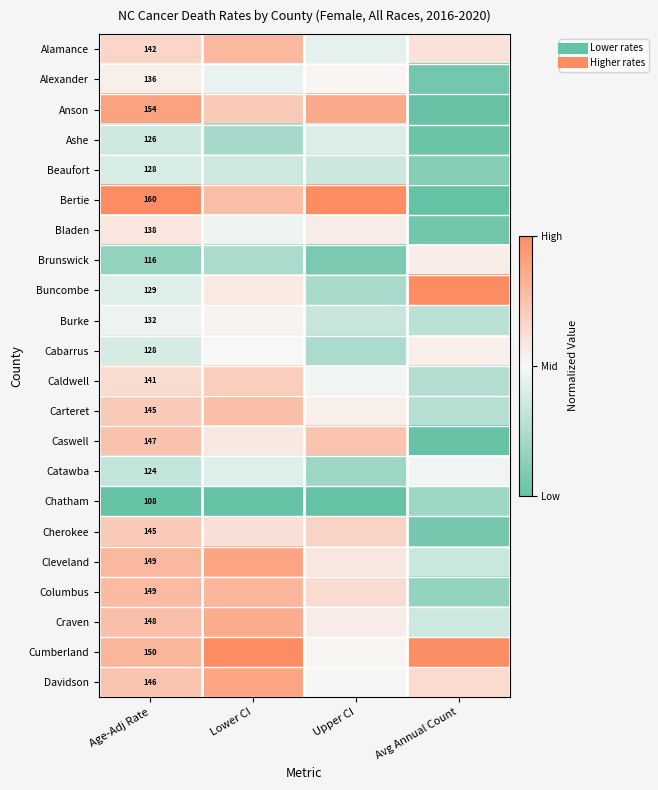

At which label does Alexander reach its minimum?

Avg Annual Count